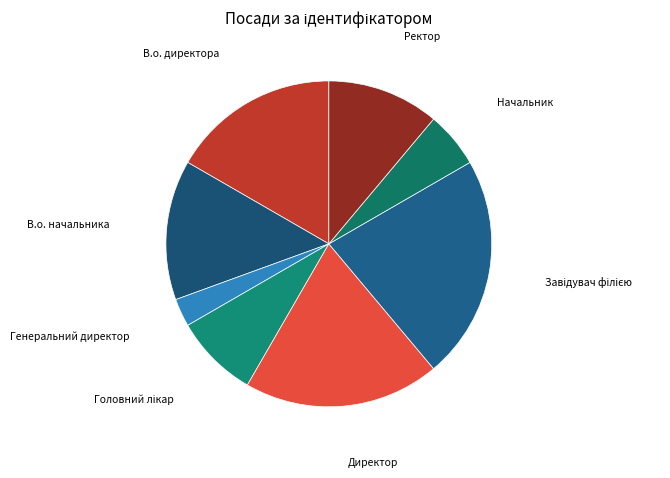

How many slices are in this pie chart?

8